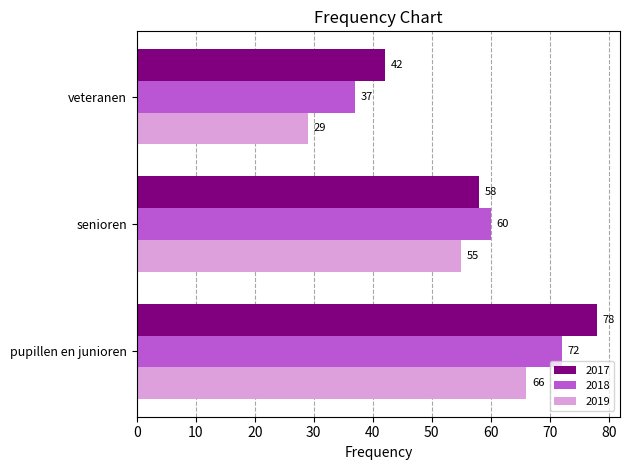

Which category has the lowest value across all series?

veteranen